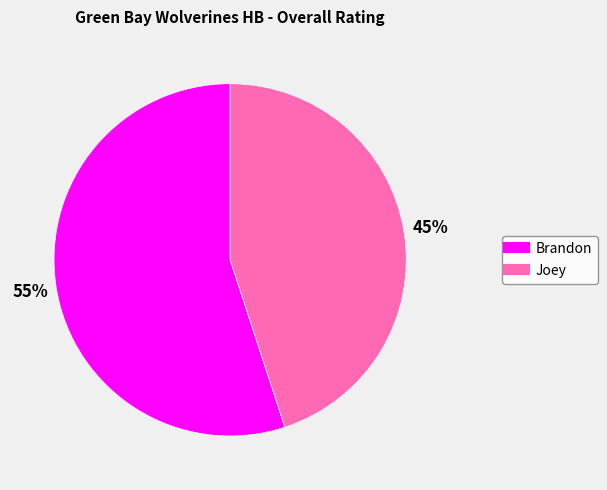

Is there a majority slice in this chart?

Yes